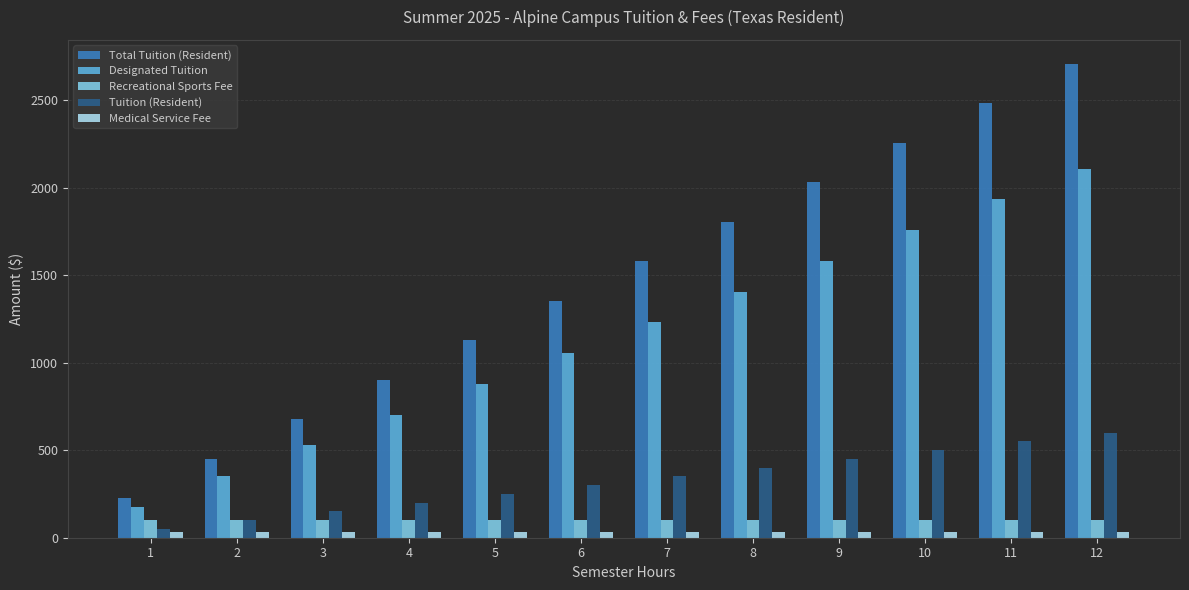

Is the value of Designated Tuition at 4 greater than the value of Recreational Sports Fee at 7?

Yes